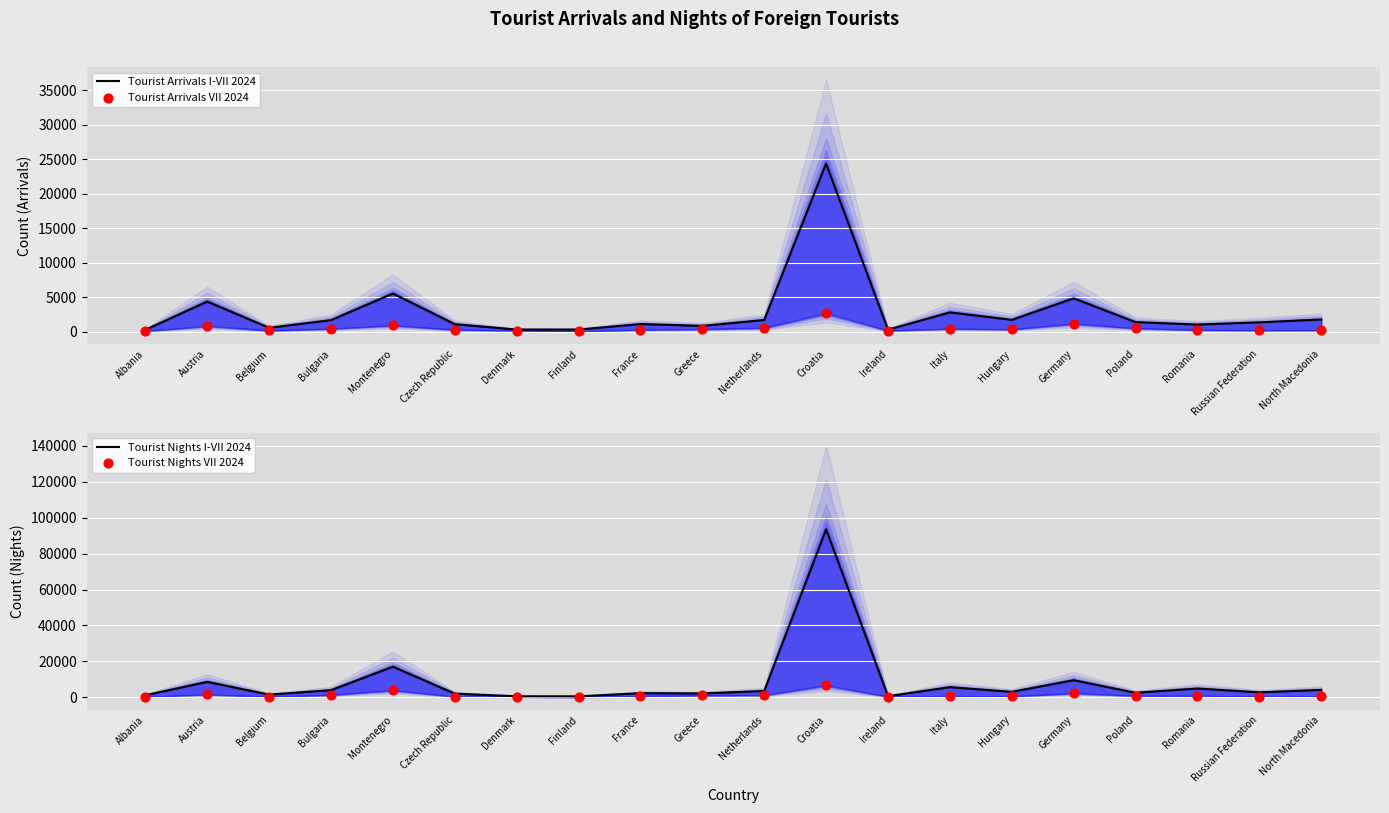

Which series has the largest total across all categories?

Tourist Nights I-VII 2024